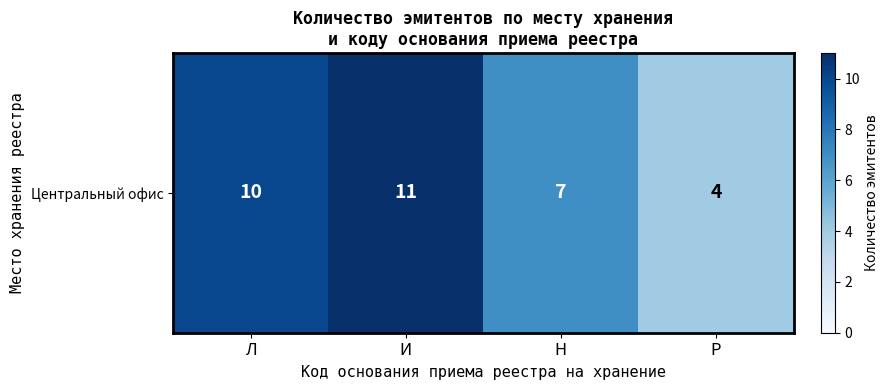

Rank the categories by value from highest to lowest.

И, Л, Н, Р